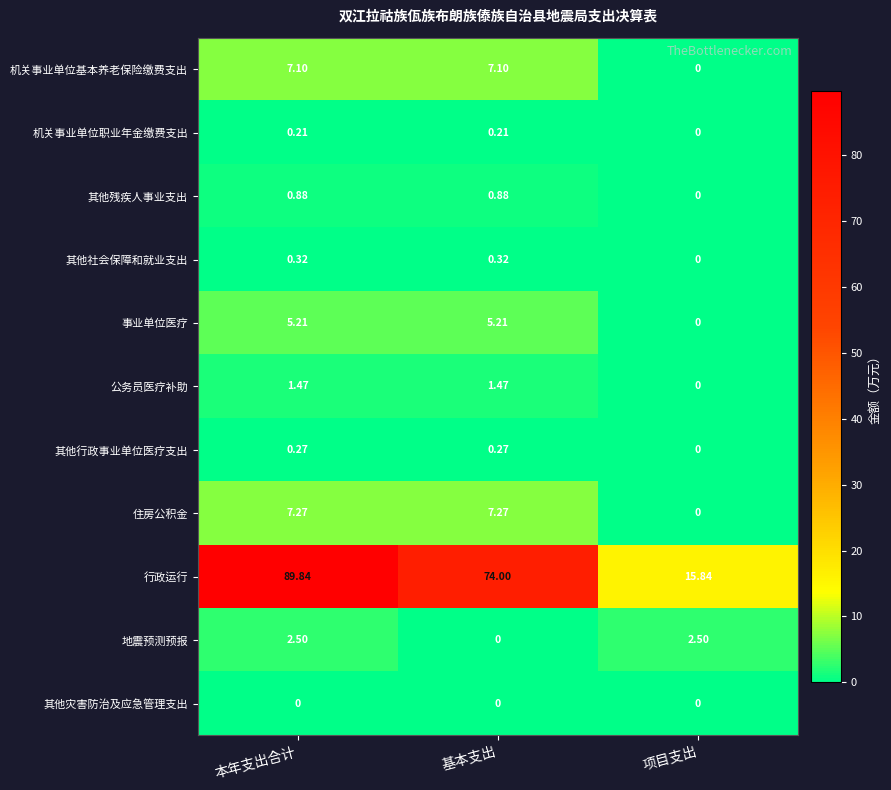

What is the difference between the highest and lowest values at 本年支出合计?

89.8